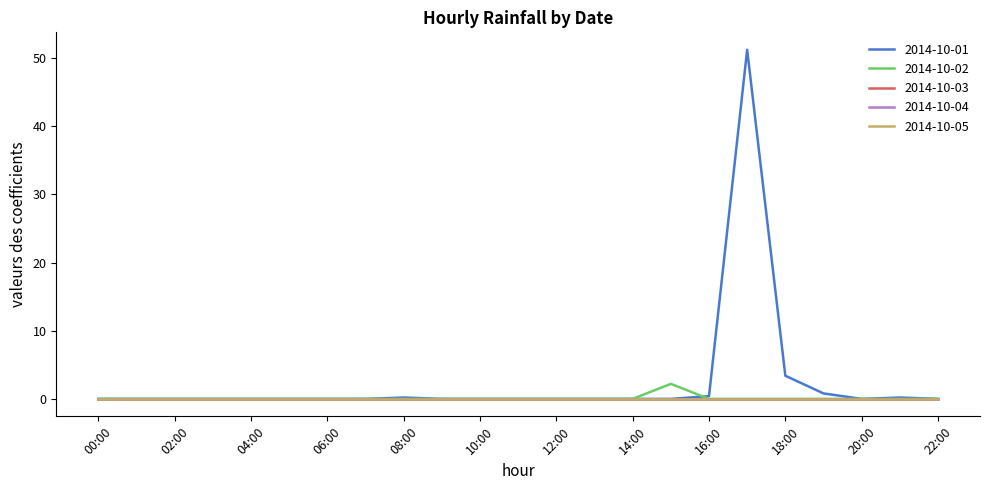

What is the difference between the maximum and second lowest values in the 2014-10-02 series?

2.2